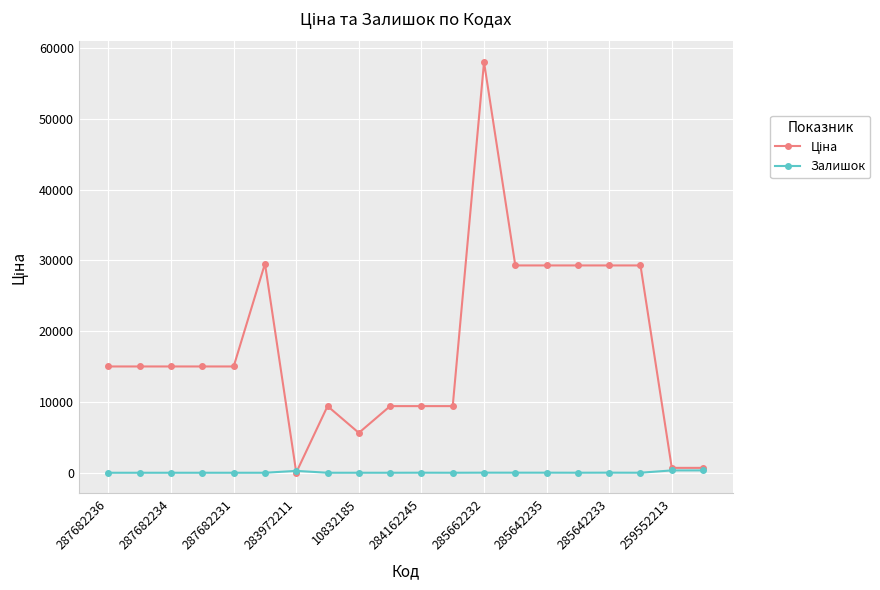

What is the maximum value shown in the chart?

58037.0